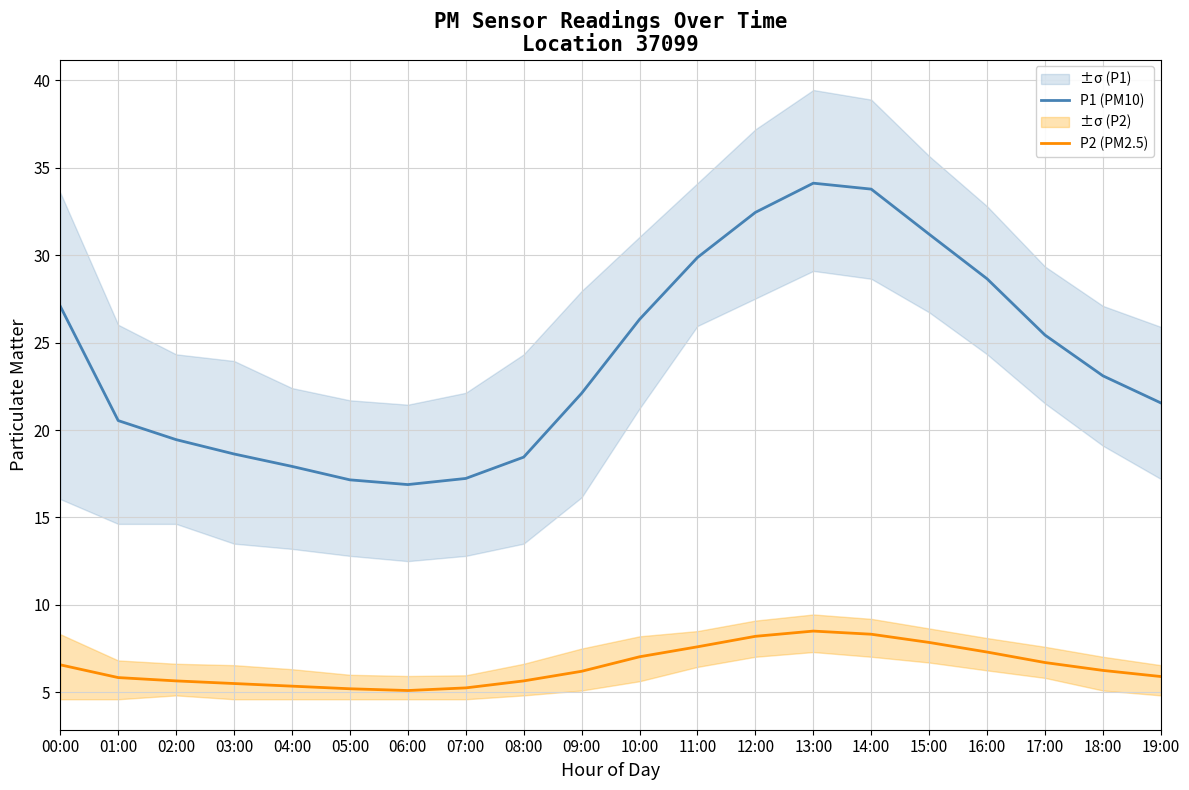

True or false: P2 (PM2.5) has a value of 8.5 at 13:00.

True